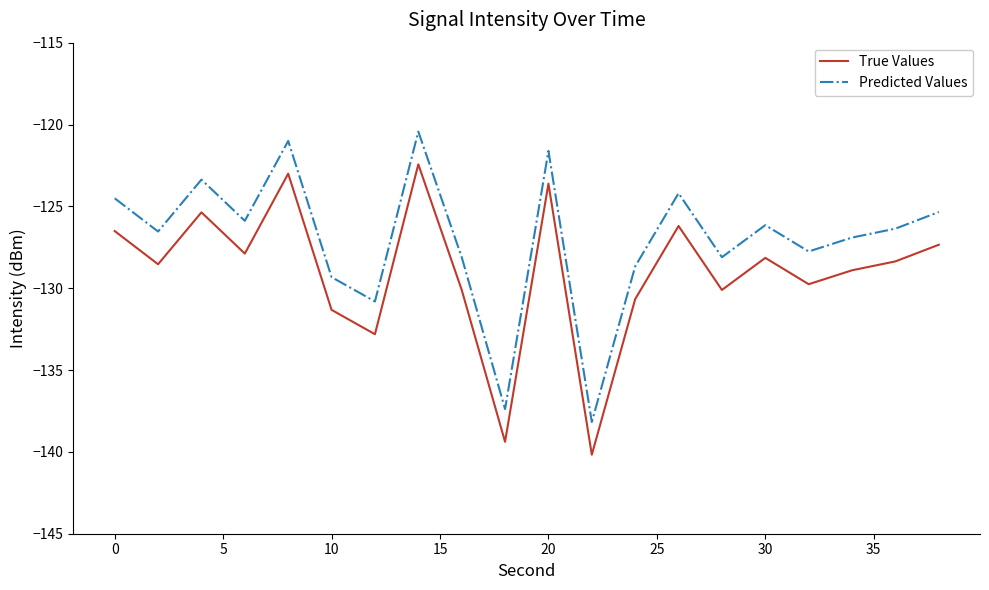

True or false: Predicted Values and True Values cross at least once.

False